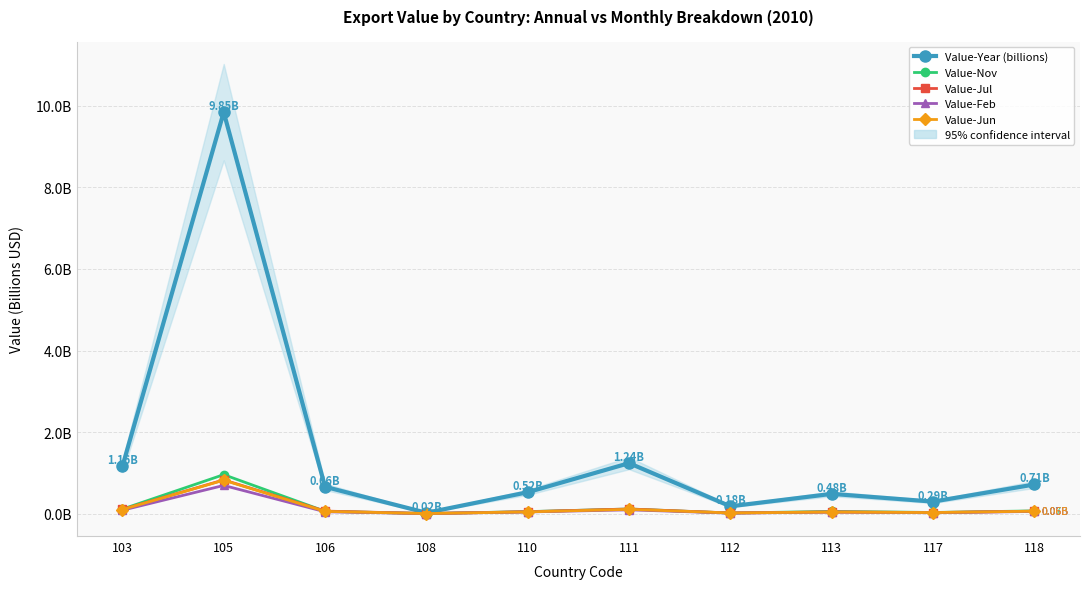

Which series has the widest spread of values?

Value-Year (billions)